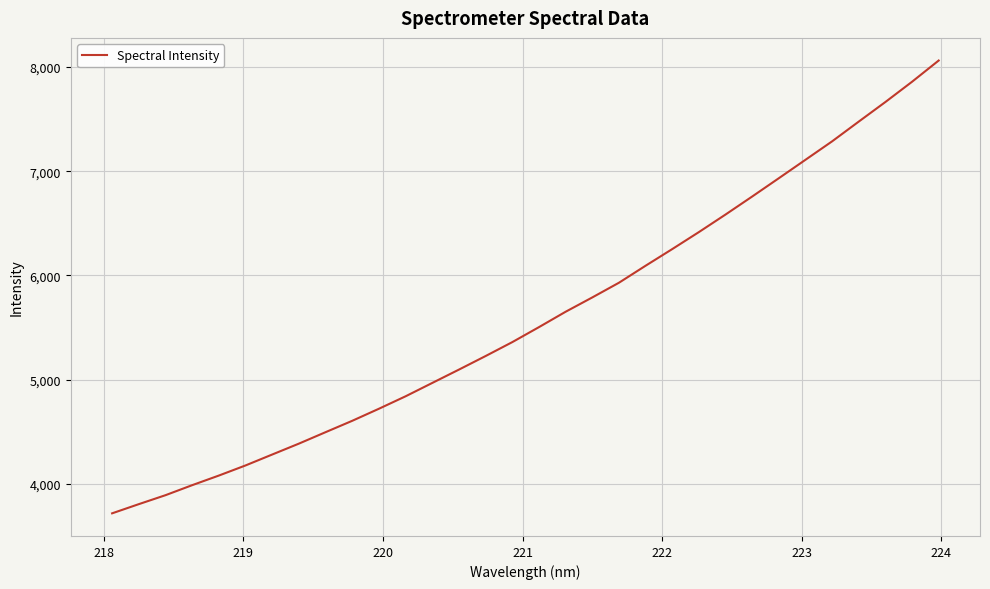

Reading left to right, extract all data points from this chart.

3717.1	3805.2	3891.1	3987.3	4079.5	4176.6	4281.4	4386.0	4495.9	4605.0	4720.7	4840.2	4968.3	5096.3	5226.5	5359.9	5503.6	5651.2	5788.5	5929.5	6092.8	6252.5	6415.6	6584.0	6756.8	6932.3	7109.2	7286.1	7475.6	7663.4	7857.6	8061.2